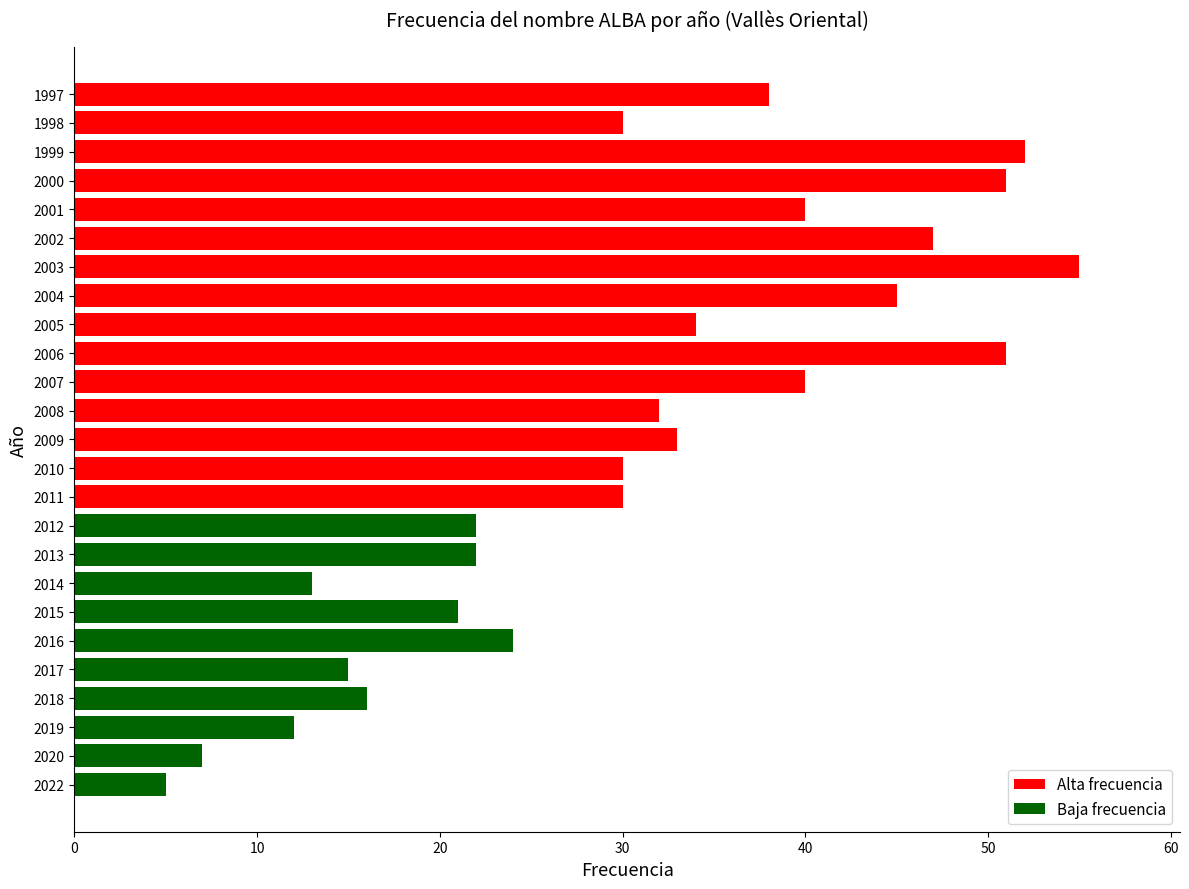

The chart shows a value of 12 at 2019. True or false?

True